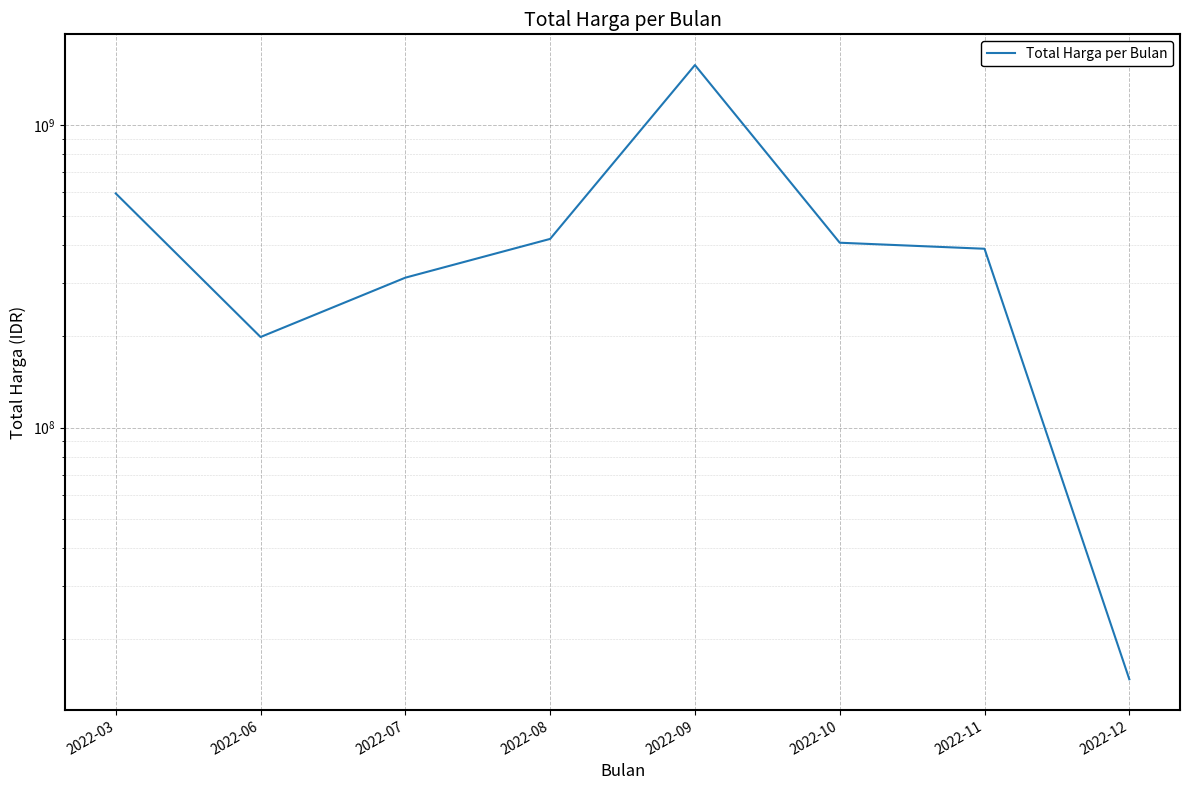

List the labels in order of value, smallest first.

2022-12, 2022-06, 2022-07, 2022-11, 2022-10, 2022-08, 2022-03, 2022-09